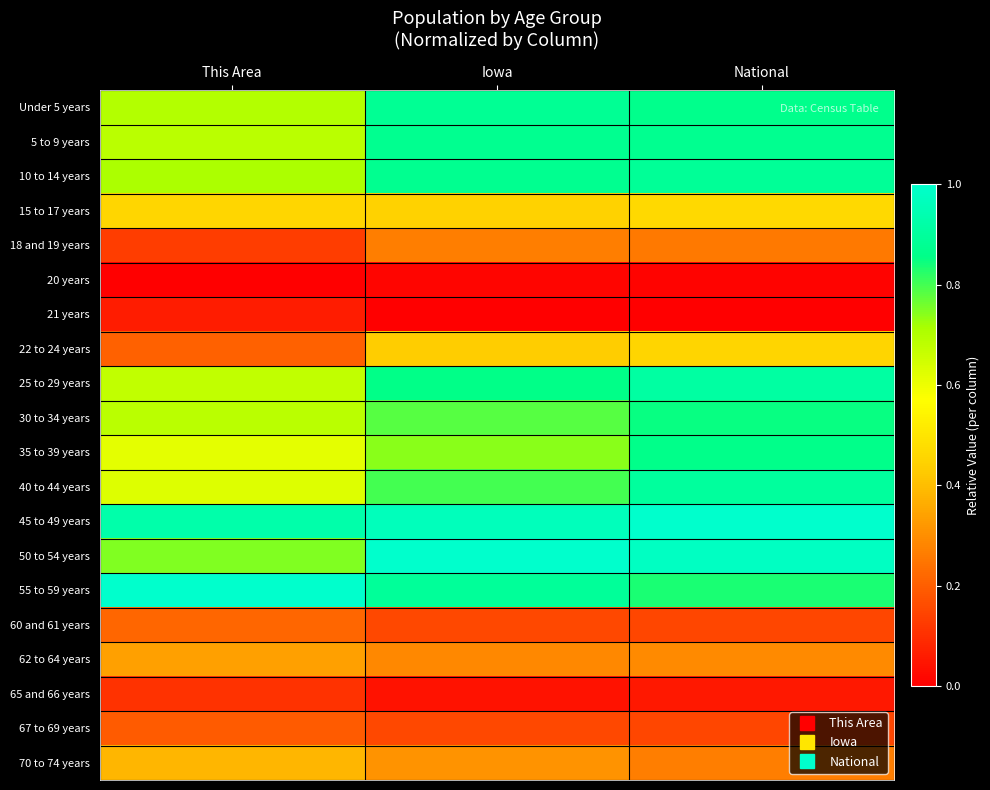

Rank the series by their maximum value, from lowest to highest.

20 years, 21 years, 65 and 66 years, 67 to 69 years, 60 and 61 years, 18 and 19 years, 62 to 64 years, 70 to 74 years, 22 to 24 years, 15 to 17 years, 30 to 34 years, 35 to 39 years, 5 to 9 years, Under 5 years, 10 to 14 years, 40 to 44 years, 25 to 29 years, 45 to 49 years, 50 to 54 years, 55 to 59 years